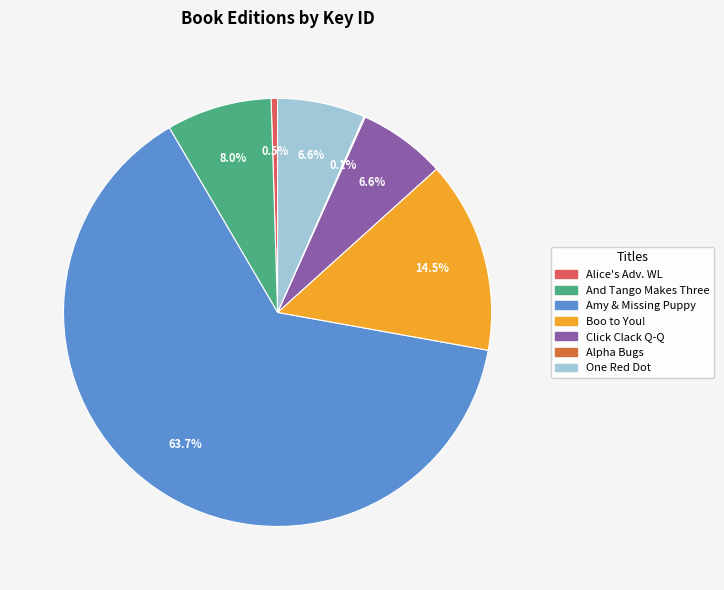

Is there any slice that represents more than half of the pie?

Yes